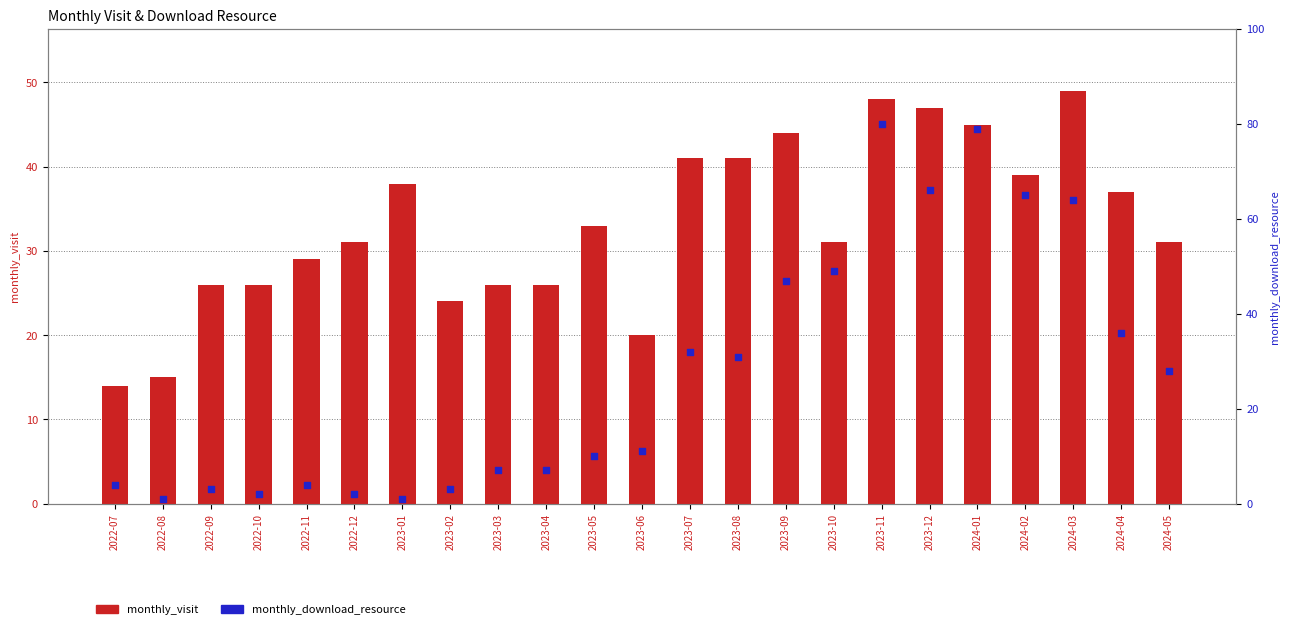

Which series contains the highest Y value?

monthly_download_resource